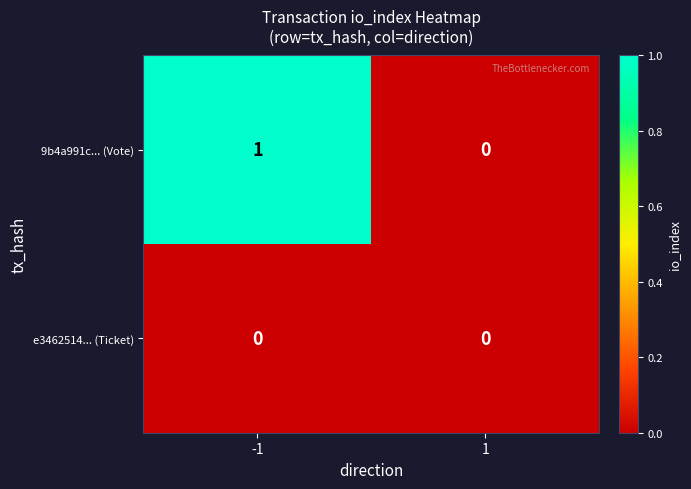

Is the value of e3462514... (Ticket) at 1 greater than the value of 9b4a991c... (Vote) at -1?

No